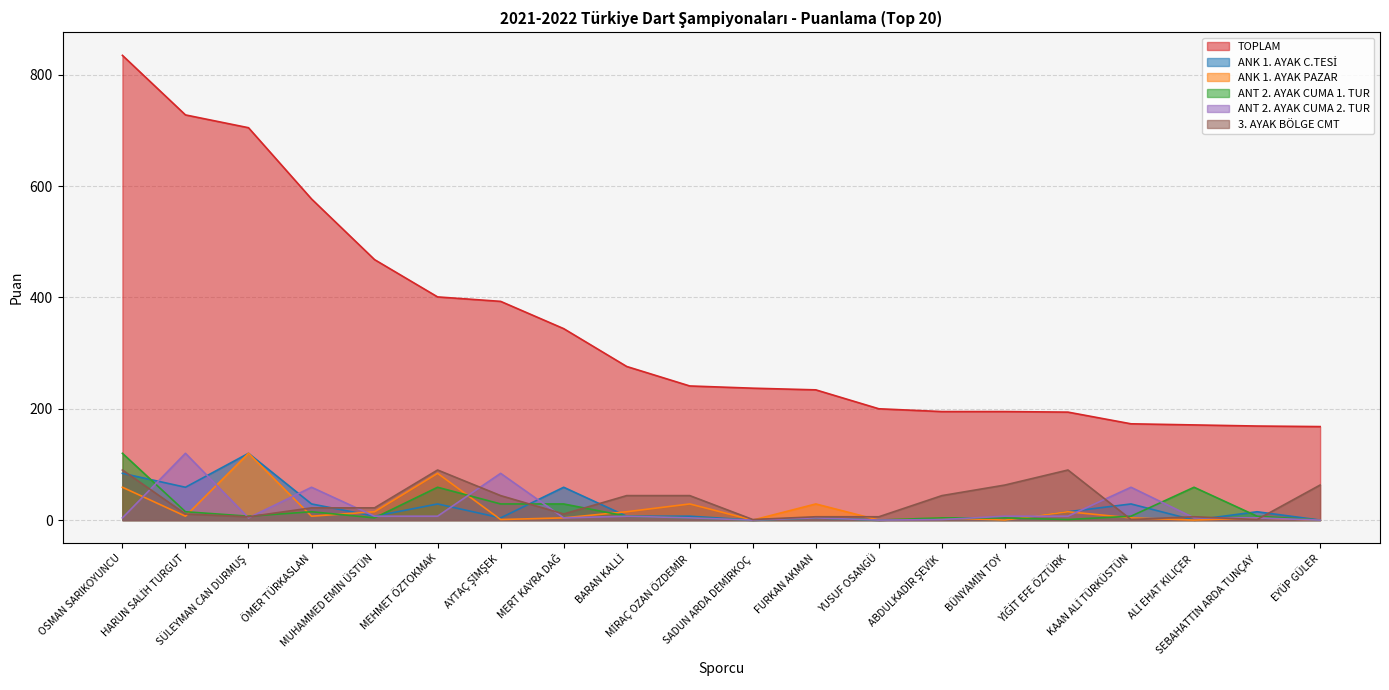

How many data points in ANK 1. AYAK C.TESİ are above 7?

9